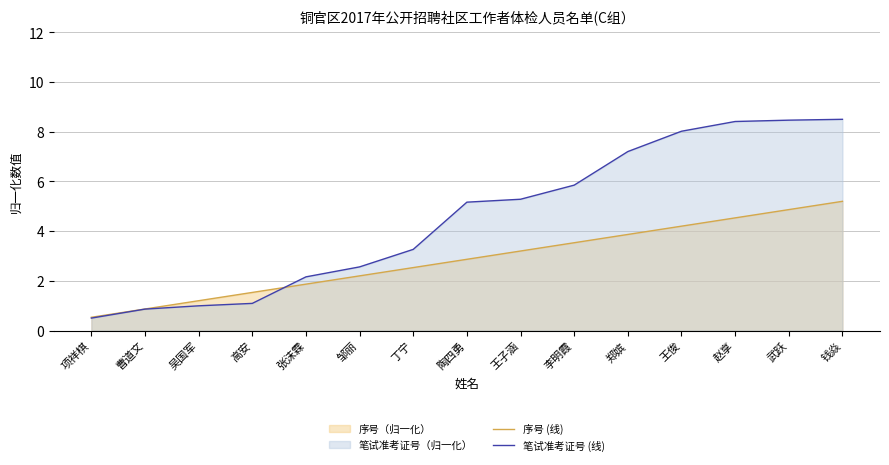

True or false: 笔试准考证号 (线) has more than 2 interior local peaks.

False